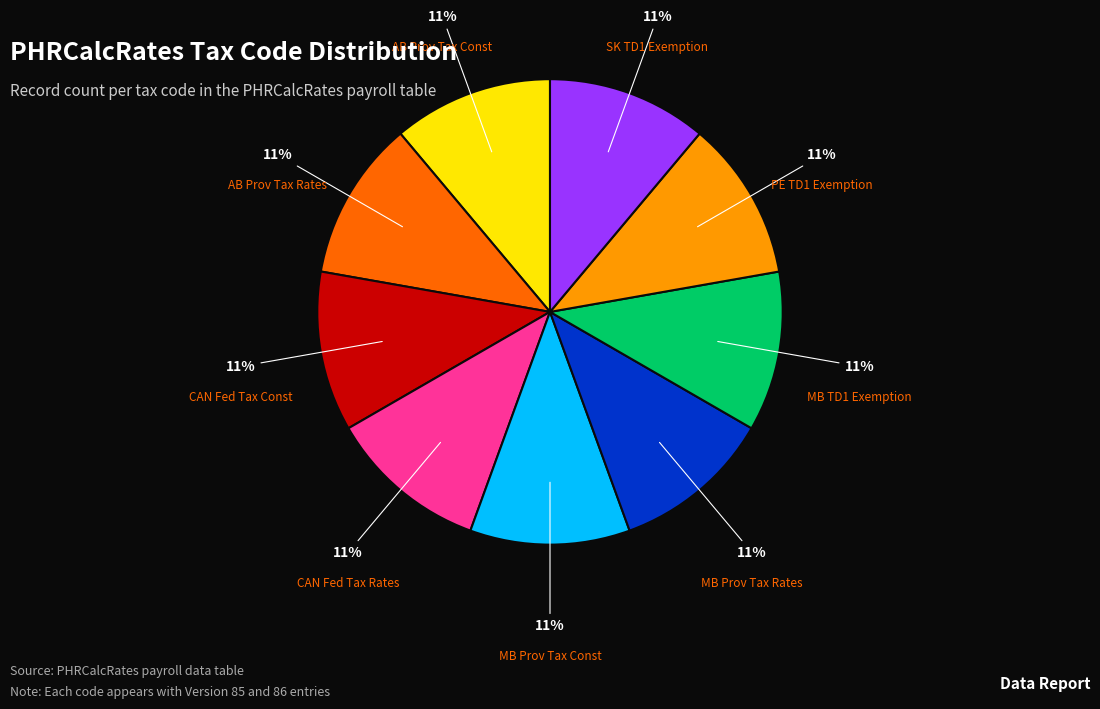

Does any single category account for the majority?

No